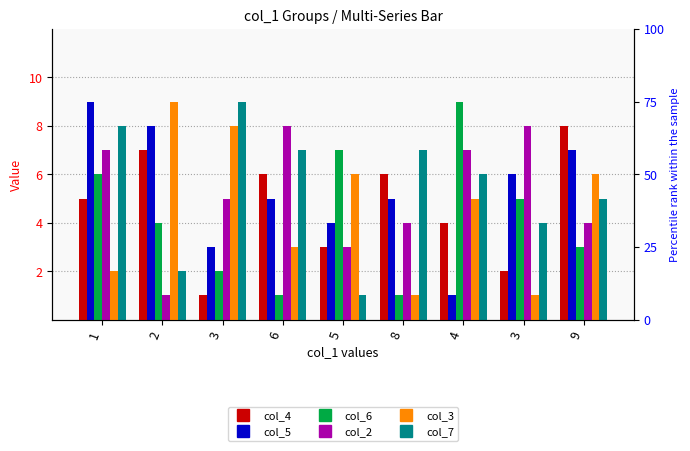

At which label is col_7 closest to 5?

9